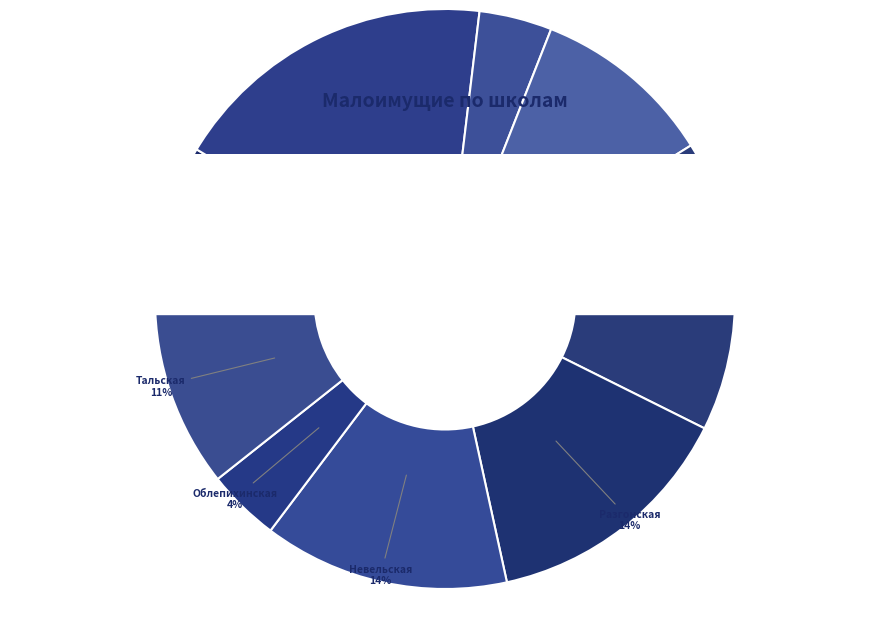

What percentage do МКОУ Новотреминская СОШ and МКОУ Черчетская СОШ together represent?

14.2%